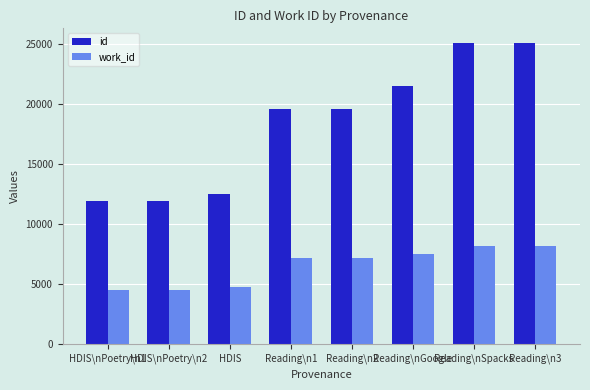

How many data points does each series have?

8